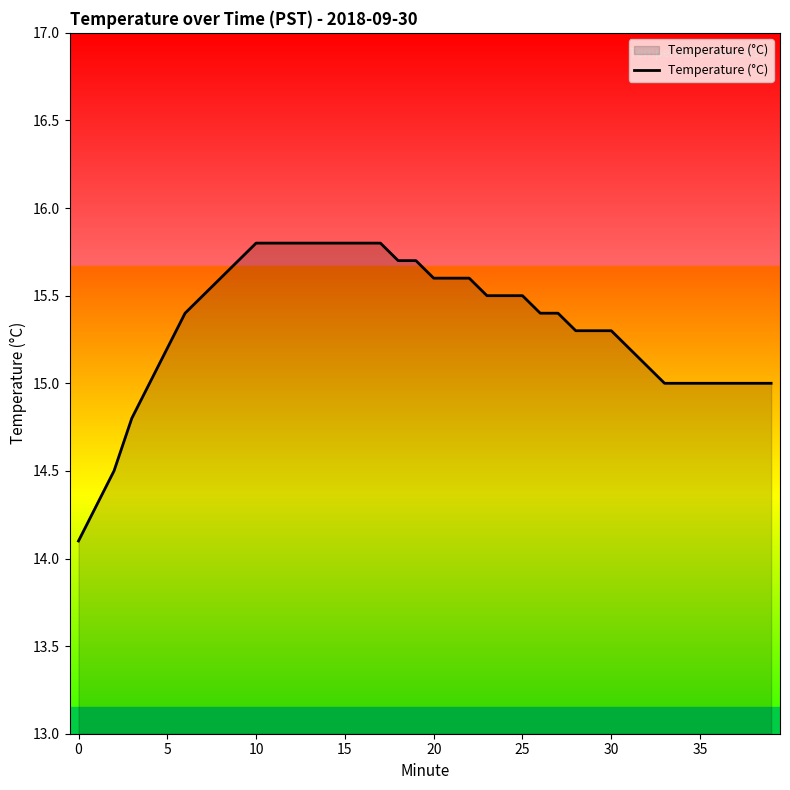

What is the minimum value shown in the chart?

14.1